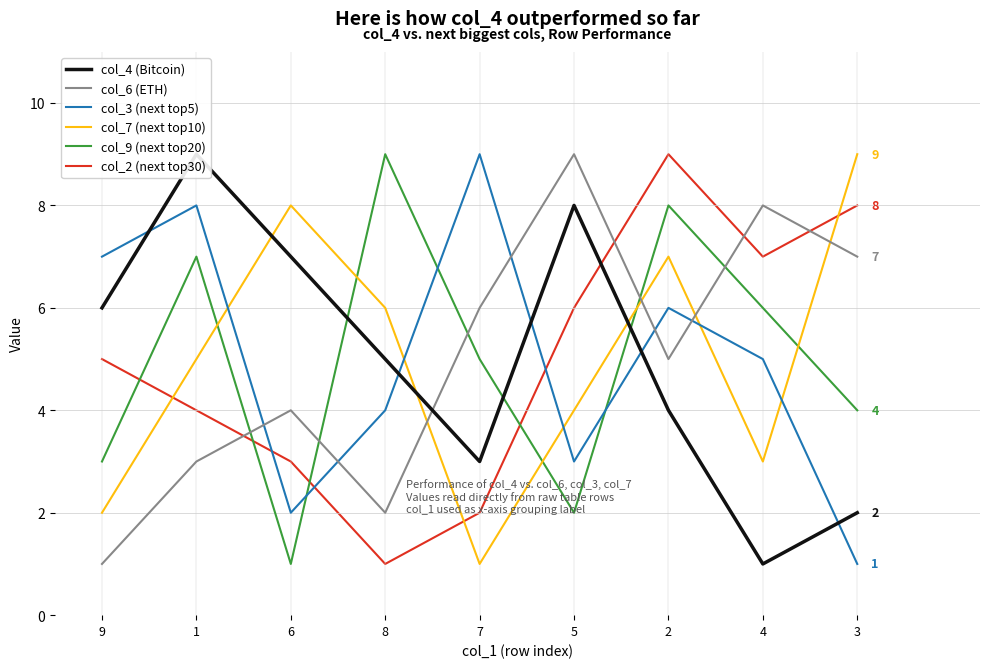

At which category is the sum across all series the highest?

2